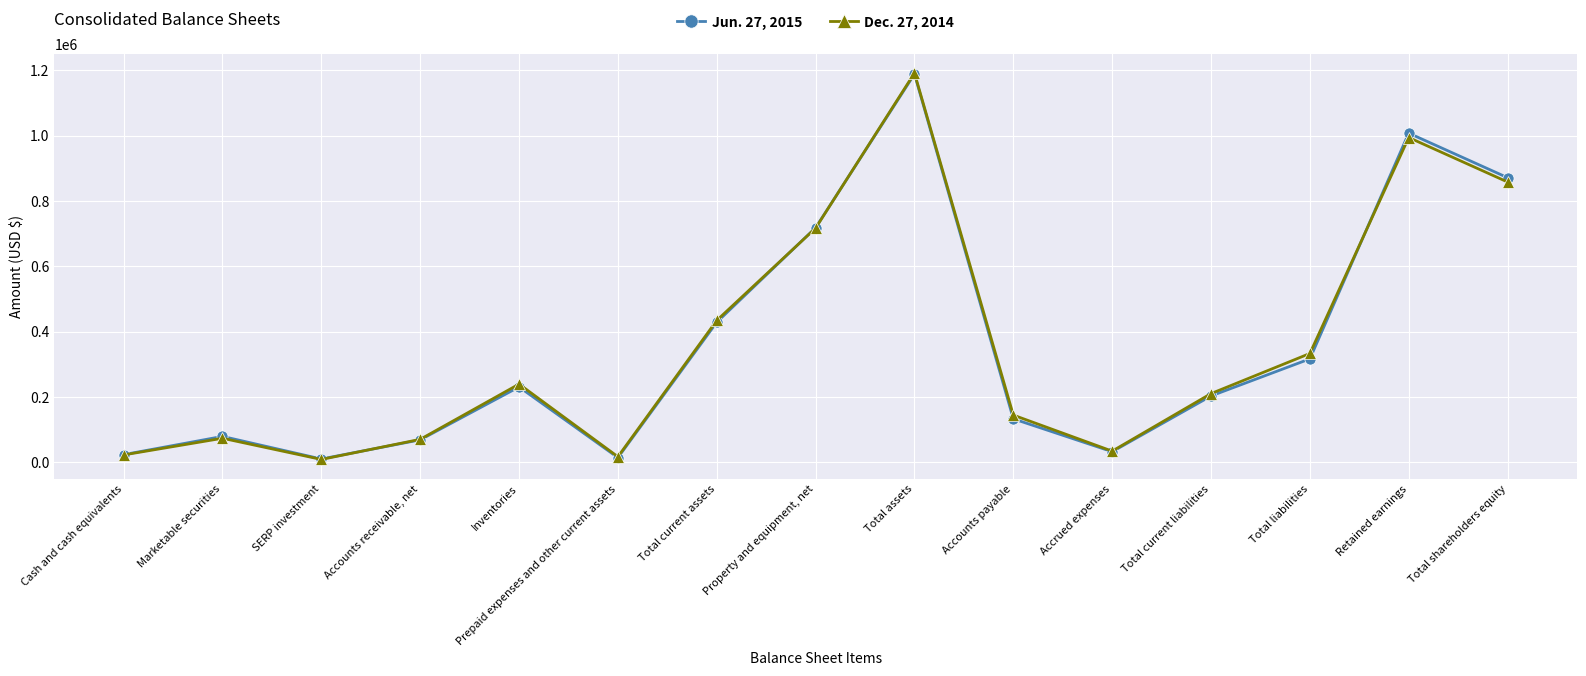

The value of Dec. 27, 2014 at Total shareholders equity is 857832. True or false?

True